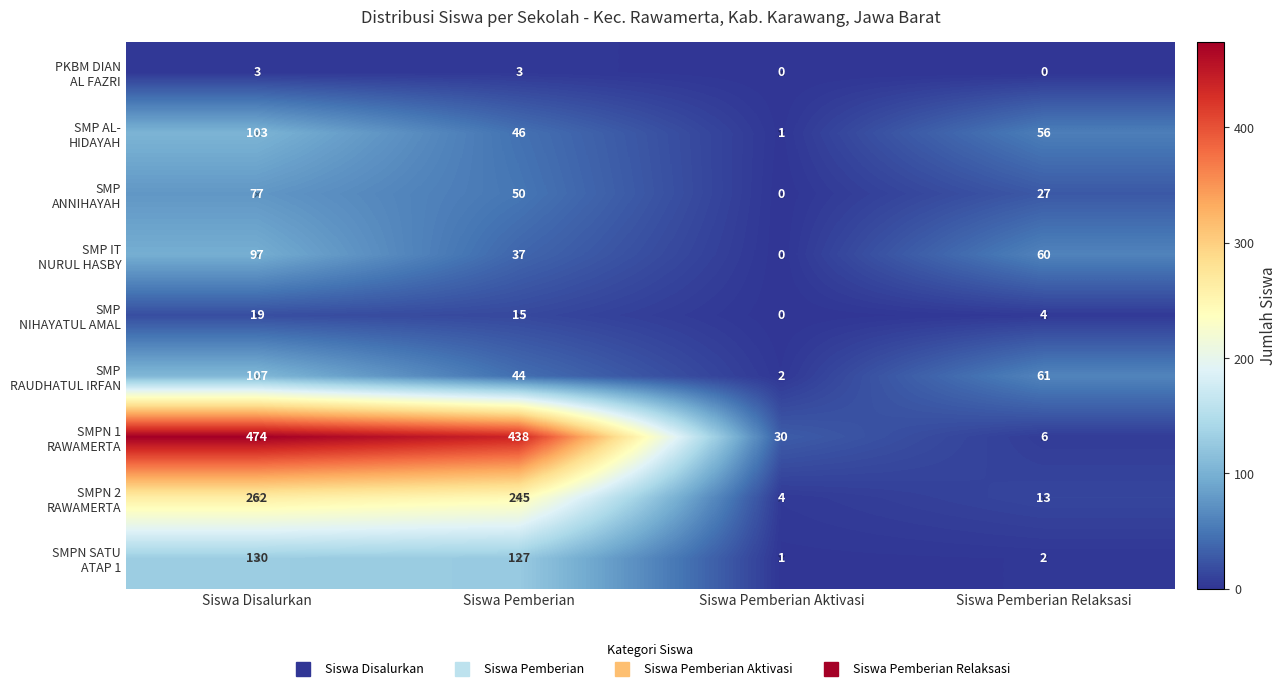

What is the greatest value displayed?

474